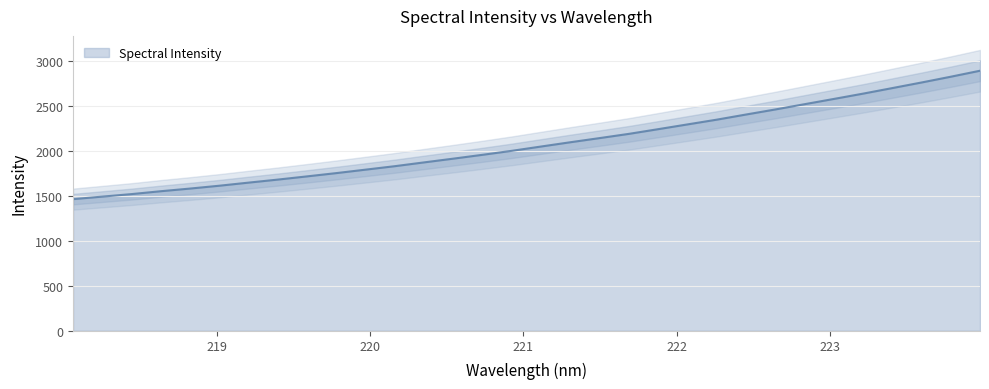

Which has a higher value, 223.0264 or 221.8812?

223.0264